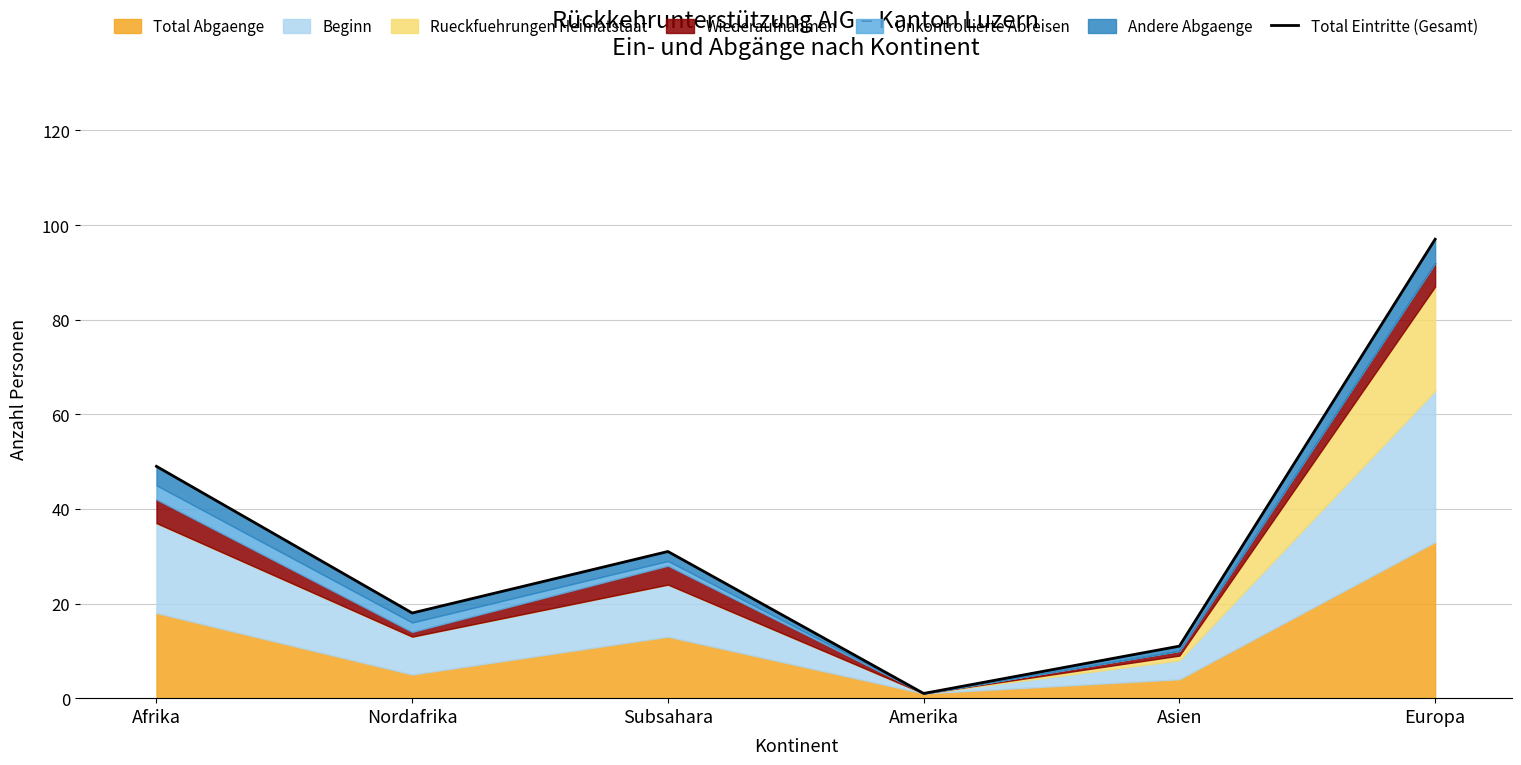

Rank the categories by value from lowest to highest.

Amerika, Asien, Nordafrika, Subsahara, Afrika, Europa